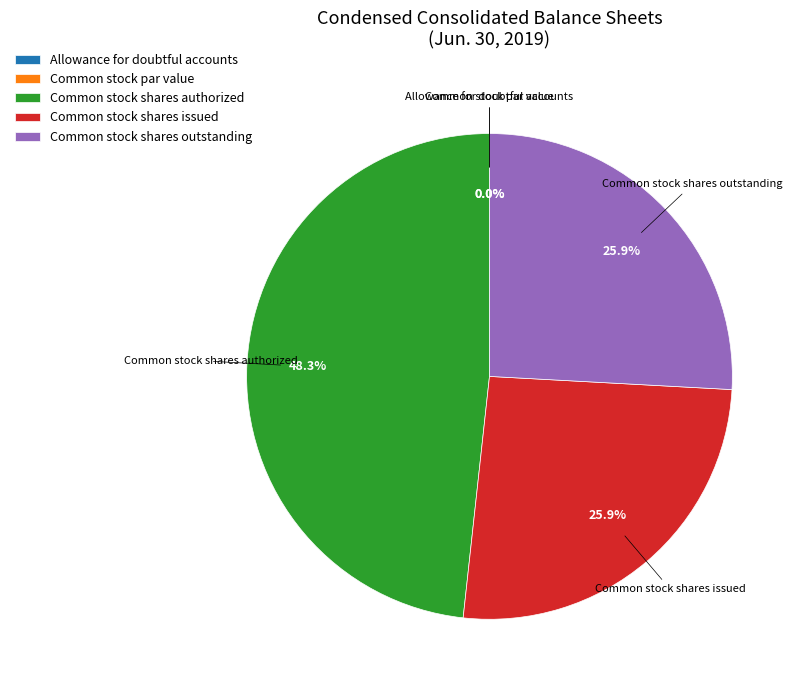

What percentage is the Common stock shares authorized slice, to the nearest percent?

48%